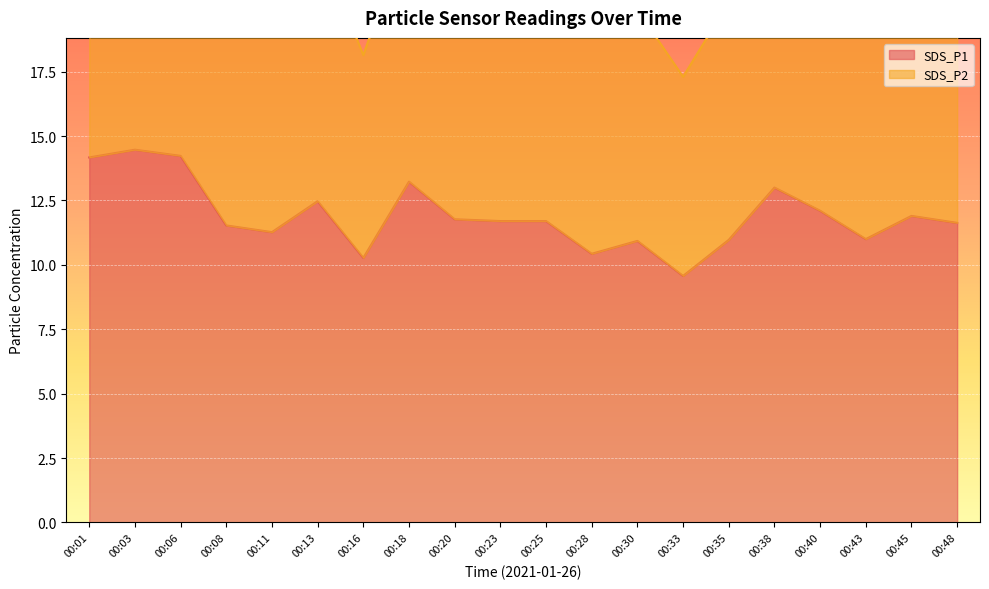

List the labels in order of value, largest first.

00:03, 00:06, 00:01, 00:18, 00:38, 00:13, 00:40, 00:45, 00:20, 00:23, 00:25, 00:48, 00:08, 00:11, 00:43, 00:35, 00:30, 00:28, 00:16, 00:33